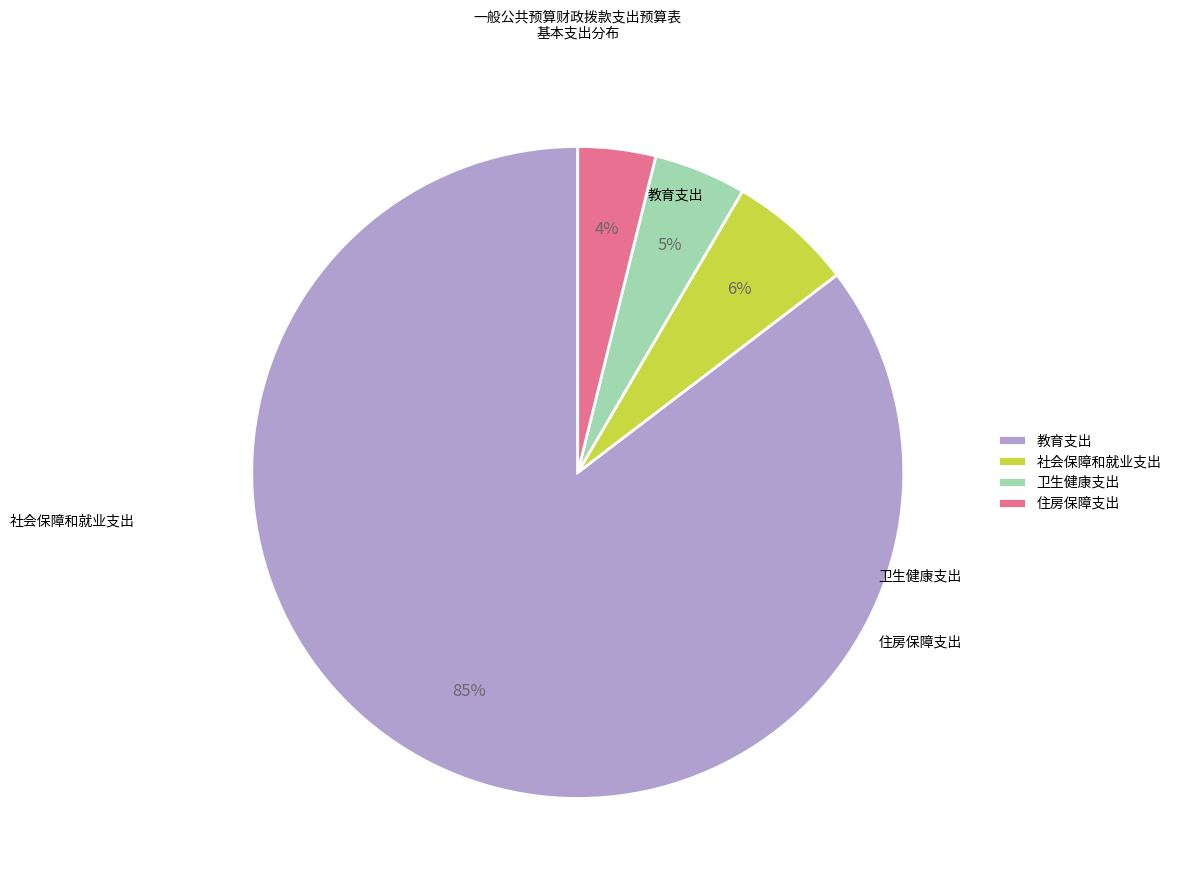

How many segments does this pie chart have?

4